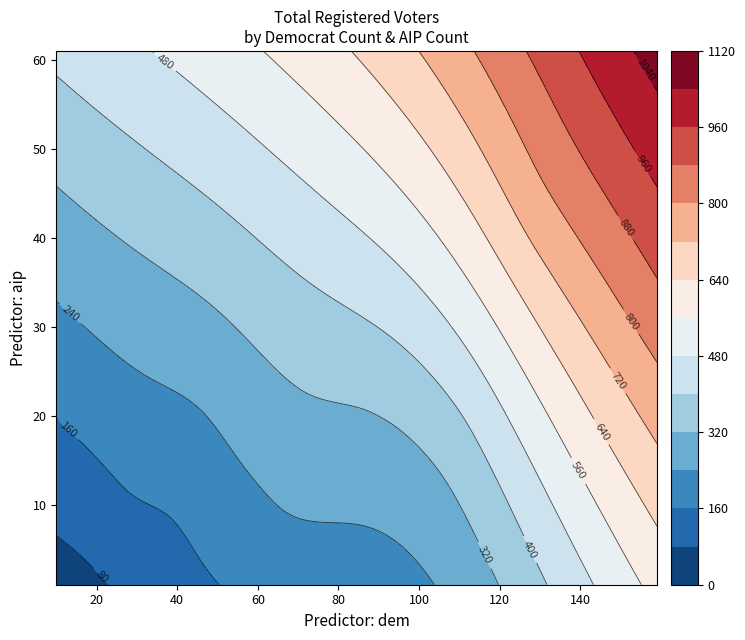

Read the 305 value at dem.

47